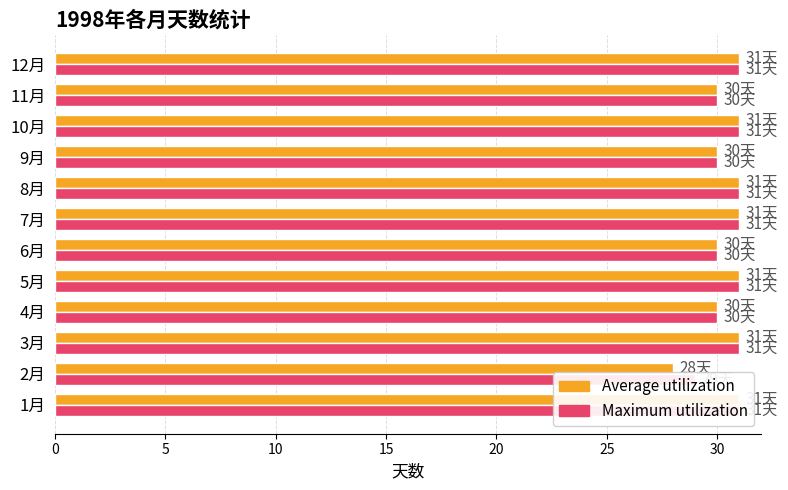

Reading left to right, list all the values displayed in this chart.

Average utilization: 31	28	31	30	31	30	31	31	30	31	30	31
Maximum utilization: 31	29	31	30	31	30	31	31	30	31	30	31